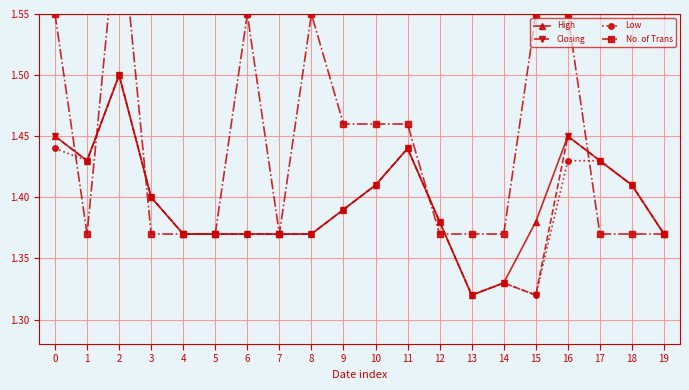

Which has a higher value, 17 or 11?

11